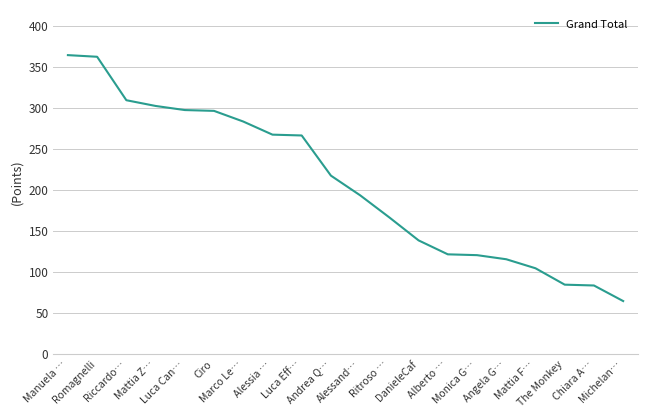

What is the maximum value shown in the chart?

364